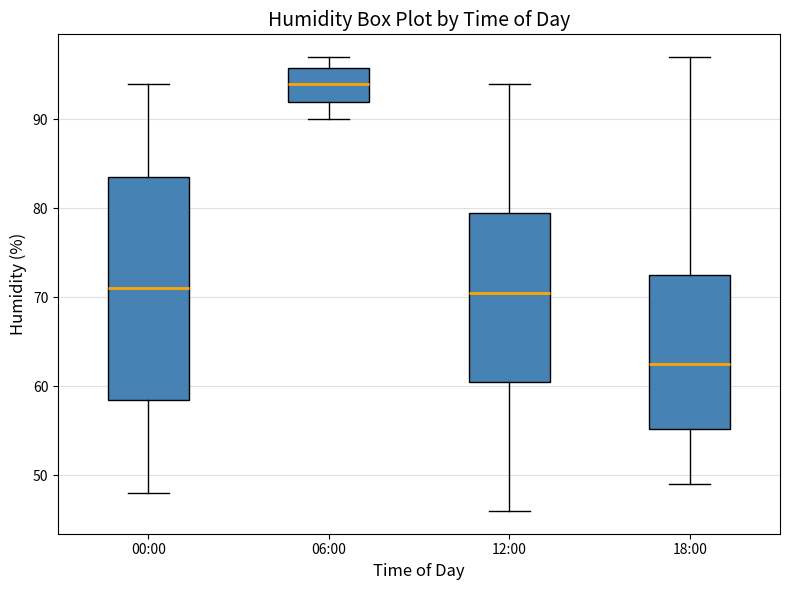

Which box has the highest median line?

06:00